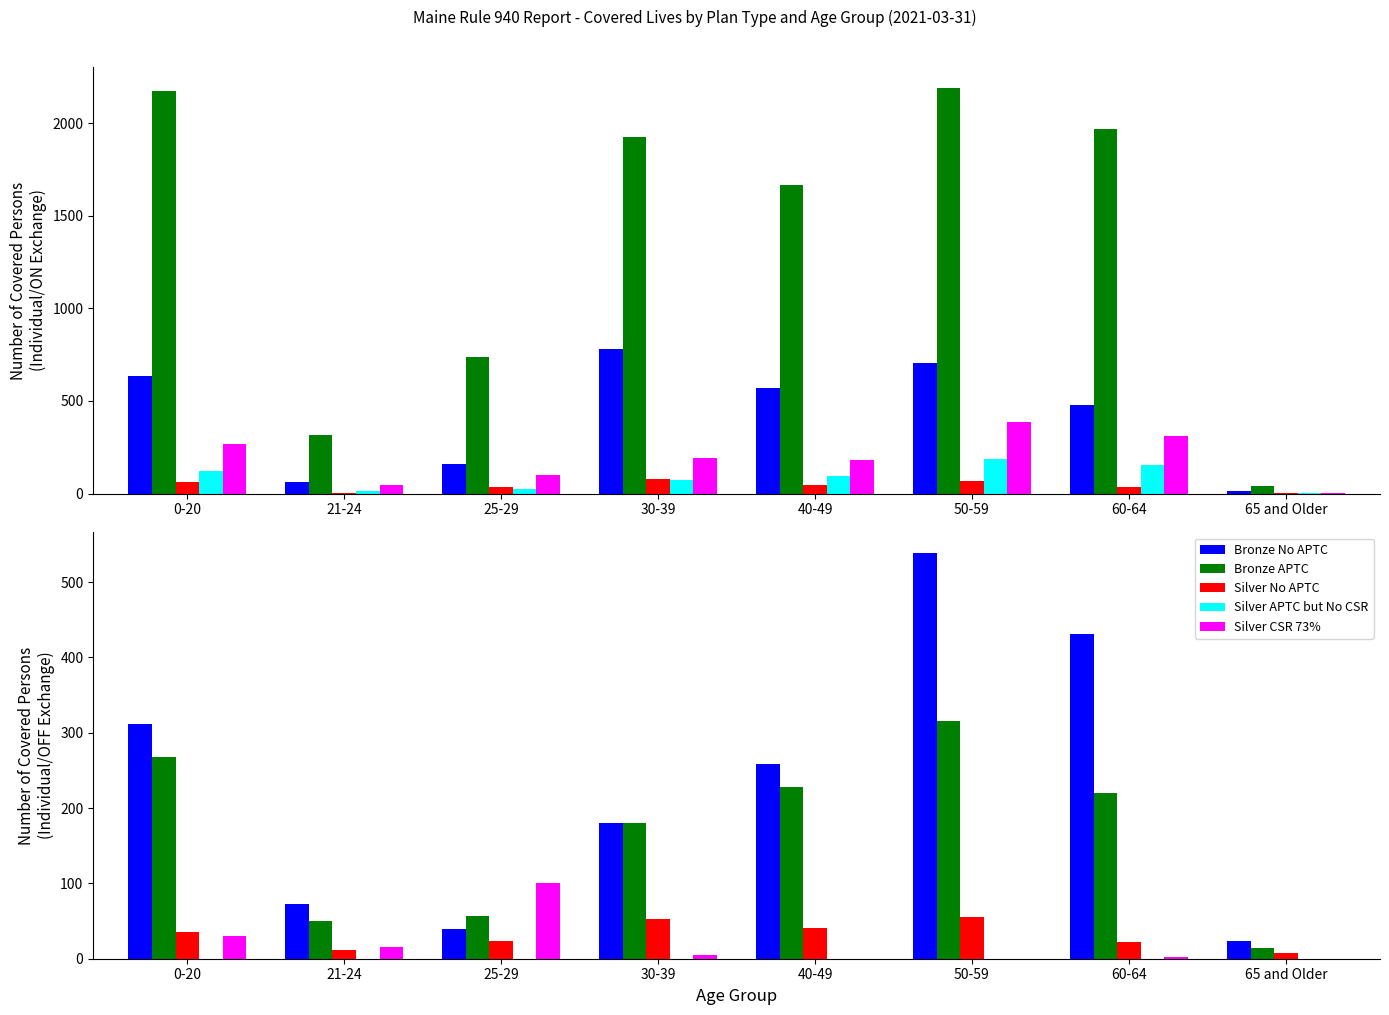

Is the value of Silver APTC but No CSR at 0-20 greater than the value of Silver CSR 73% at 50-59?

No